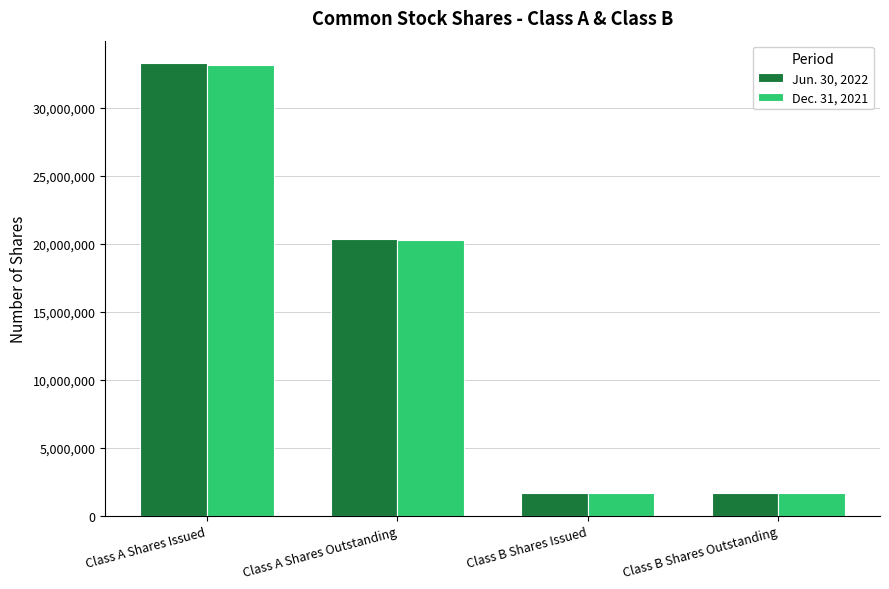

The value of Jun. 30, 2022 at Class A Shares Outstanding is 32736336. True or false?

False